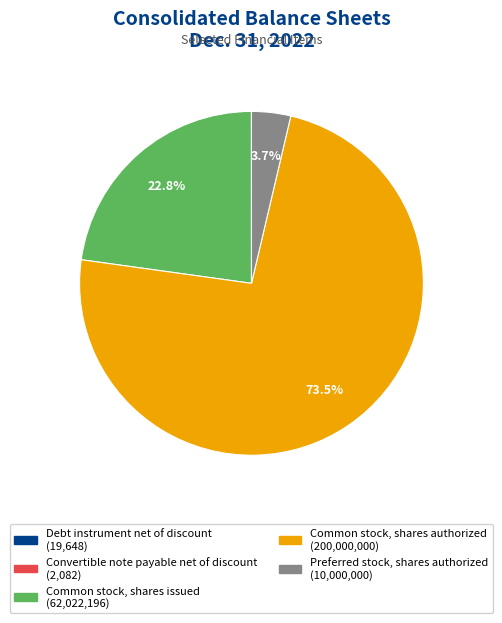

What percentage is NOT represented by Common stock, shares authorized?

26.5%